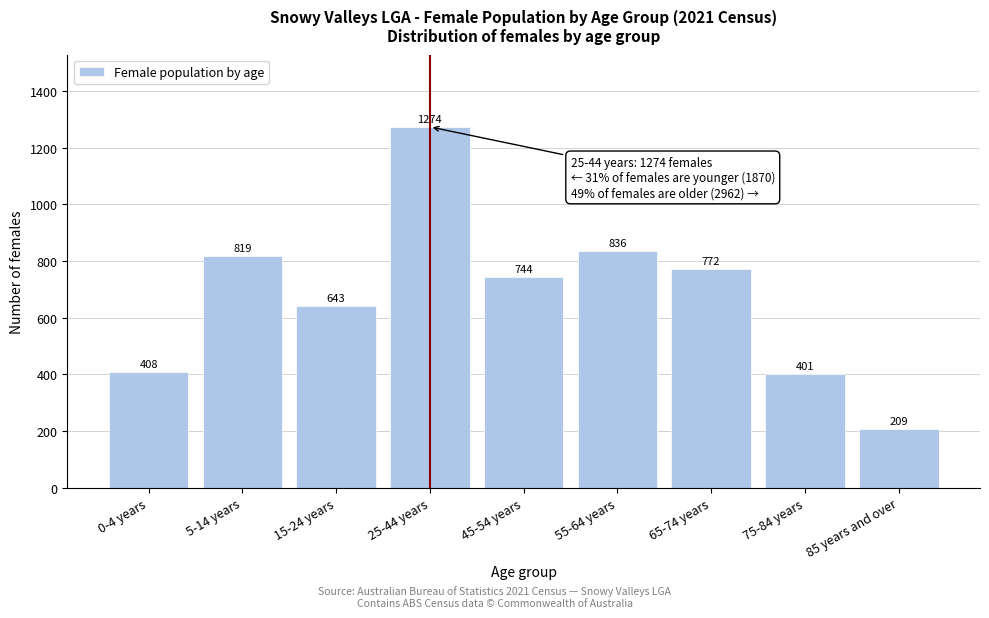

Reading left to right, extract all data points from this chart.

408	819	643	1274	744	836	772	401	209